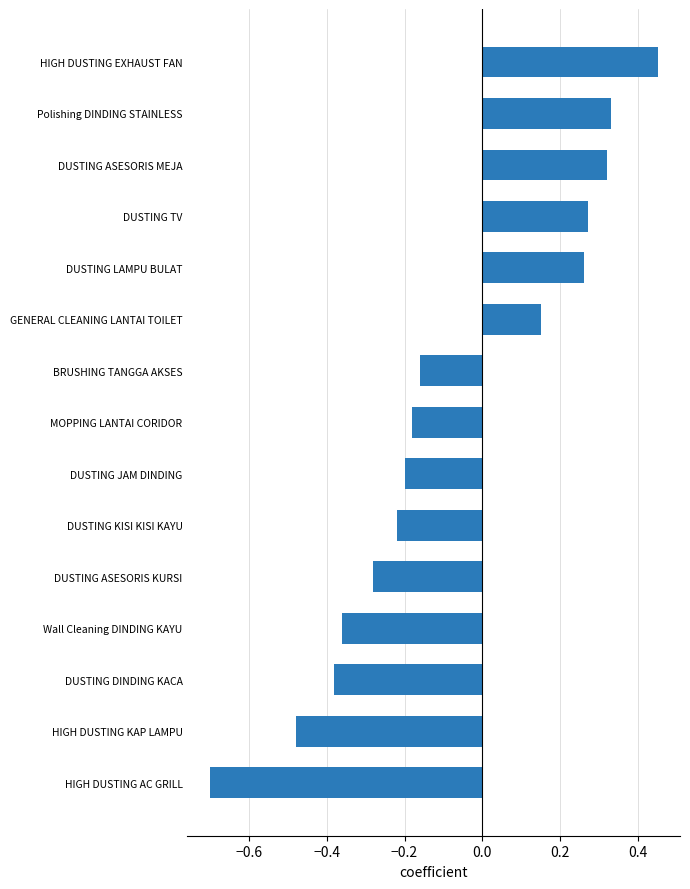

True or false: the data shows 0.7 at HIGH DUSTING EXHAUST FAN.

False